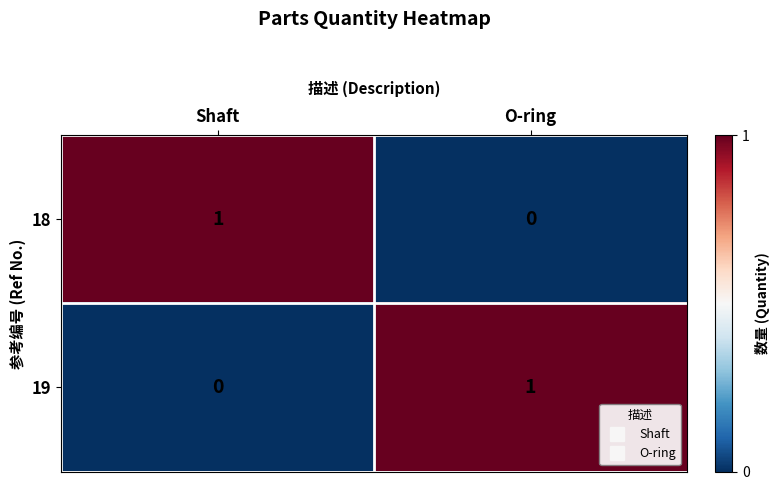

Reading right to left, extract all data points from this chart.

18: O-ring=0	Shaft=1
19: O-ring=1	Shaft=0